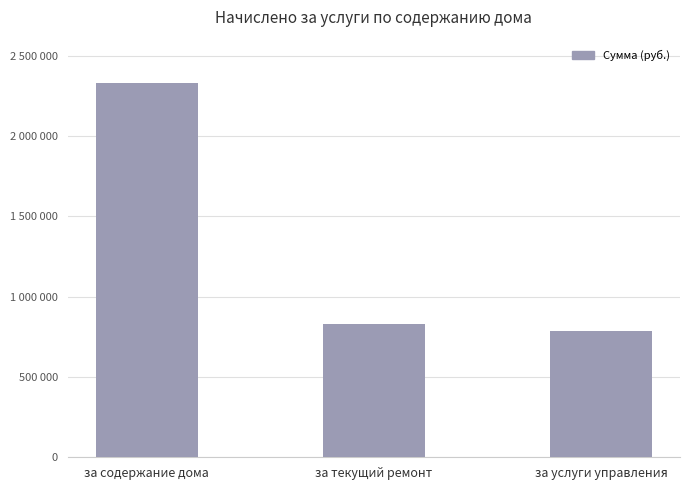

Are the bars horizontal?

No